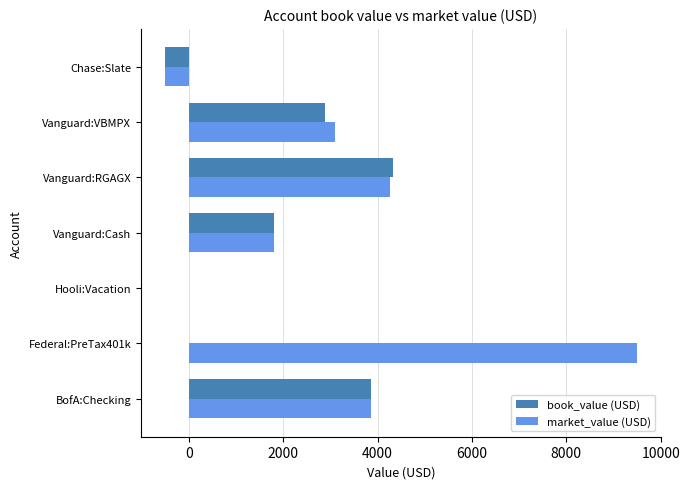

True or false: market_value (USD) has a value of 4257.3 at Vanguard:RGAGX.

True